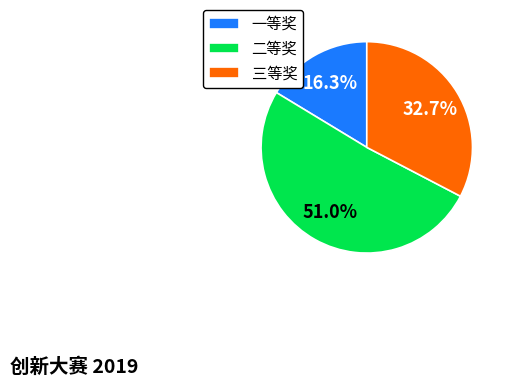

Which slice represents more than half of the pie?

二等奖